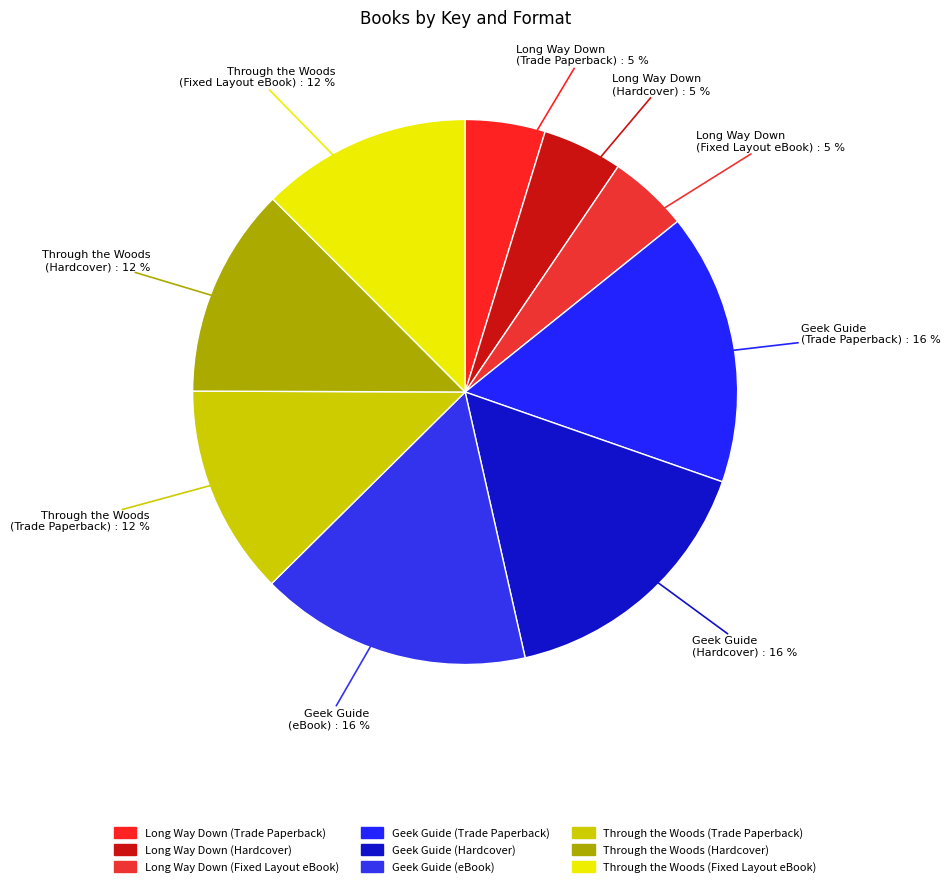

To the nearest percent, what is the combined percentage of Geek Guide (Hardcover) and Long Way Down (Trade Paperback)?

21%